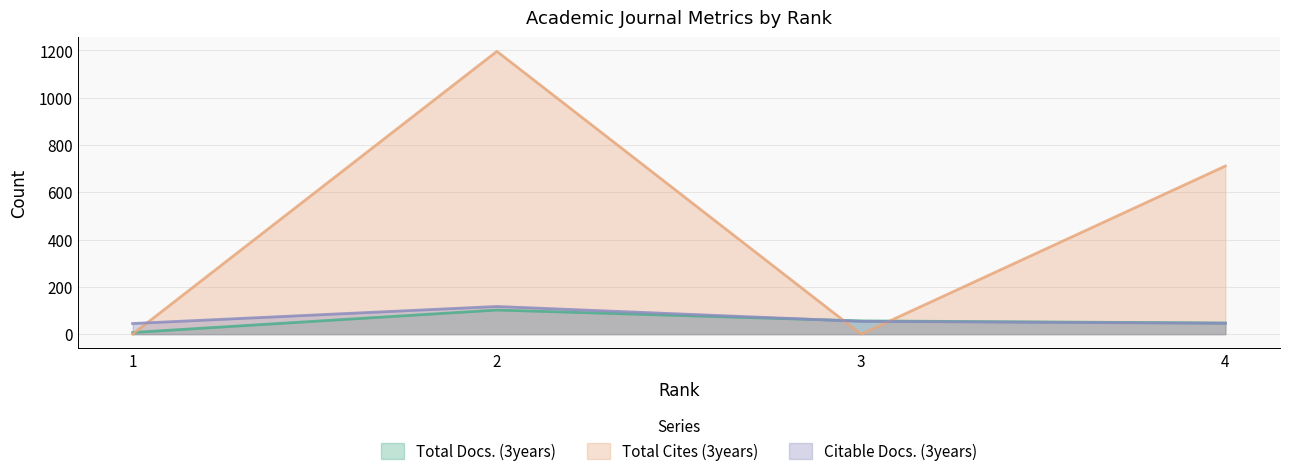

Is it true that Total Docs. (3years) equals 7 at 1?

True